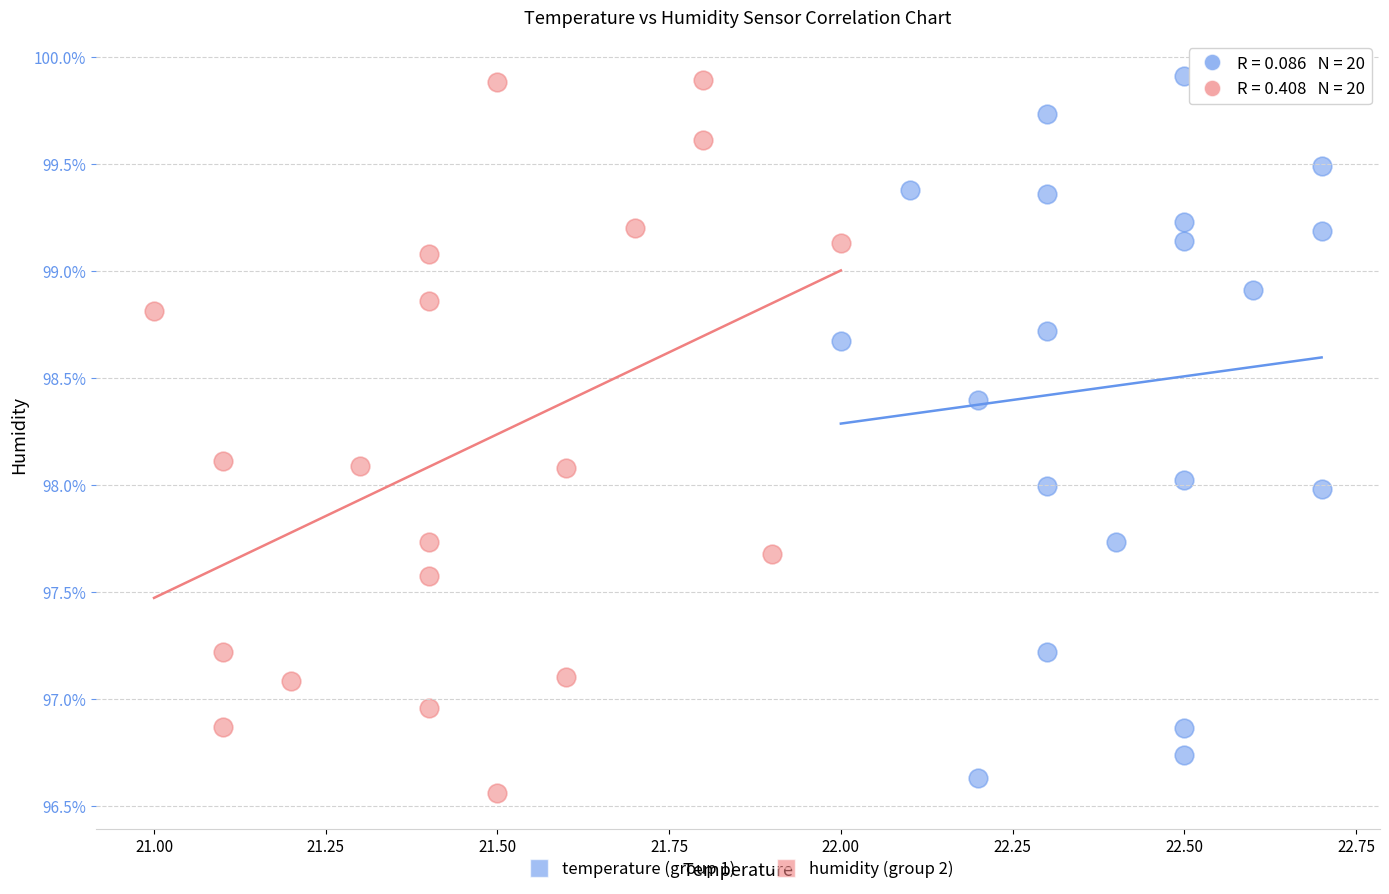

What are all the series names shown in the legend?

temperature (group 1), humidity (group 2)